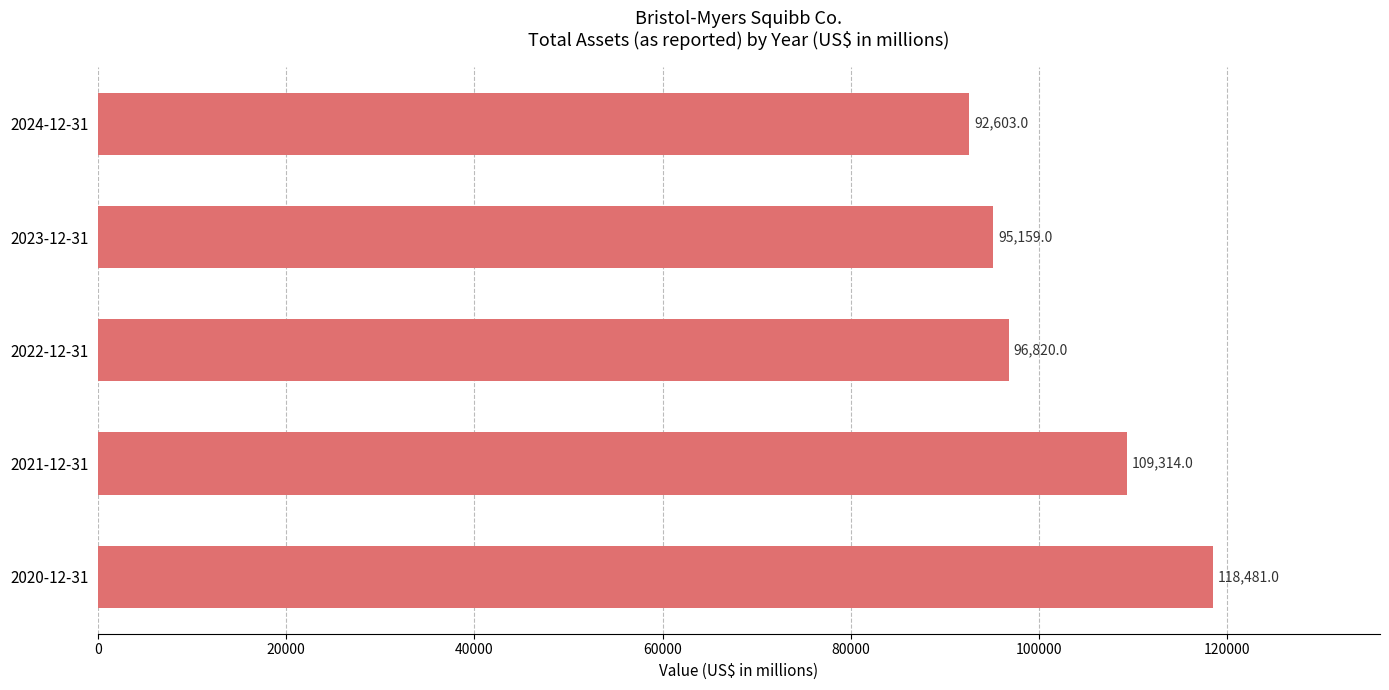

What is the minimum value shown in the chart?

92603